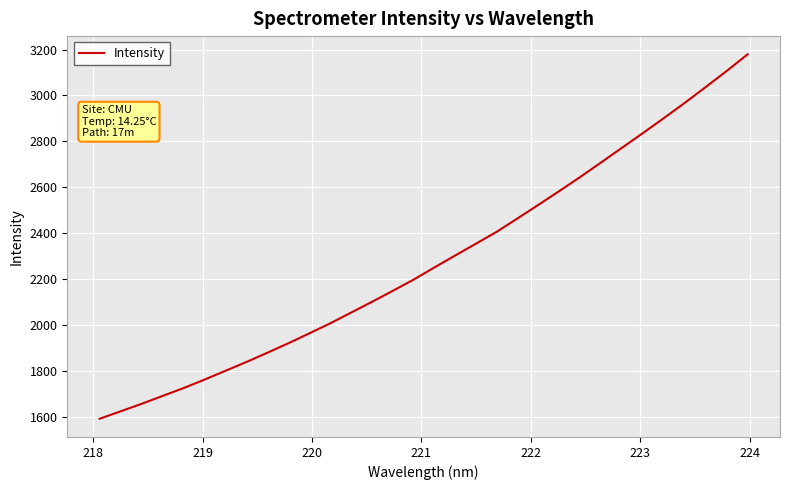

Does the chart display data point markers on the line(s)?

No